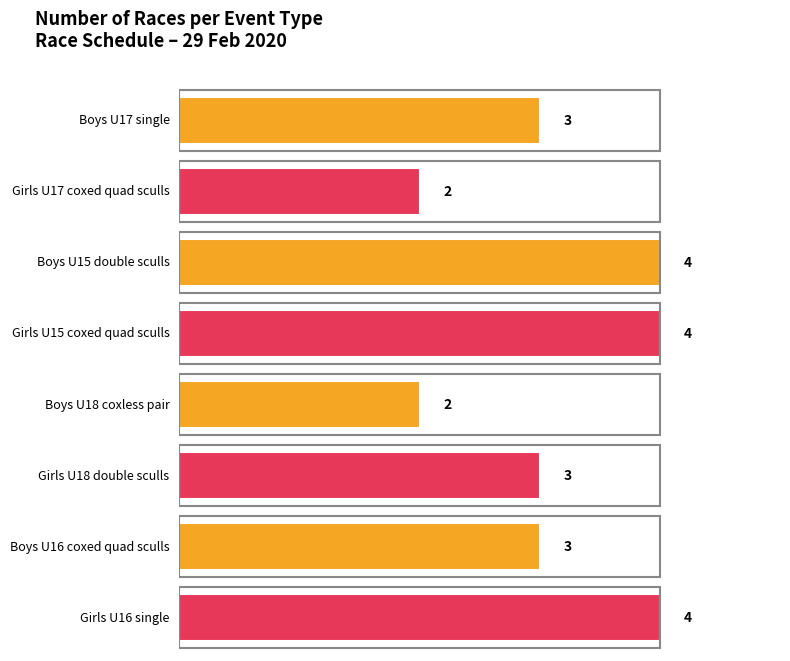

Are the bars grouped side by side (vs. stacked)?

Yes